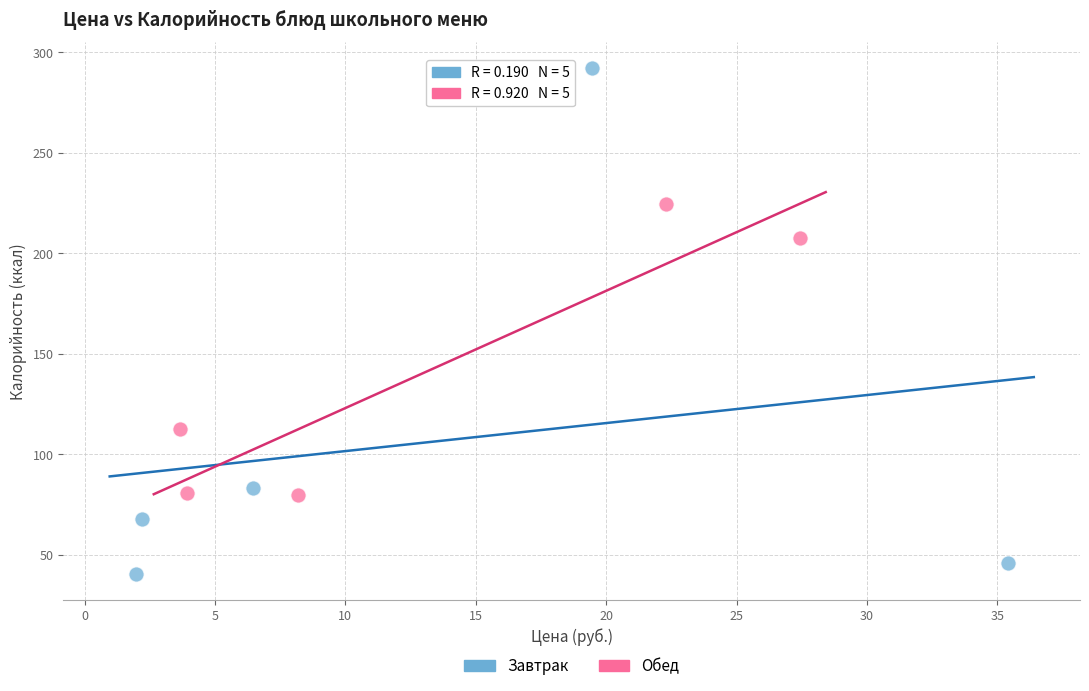

Which series has the widest spread of Y values?

Завтрак